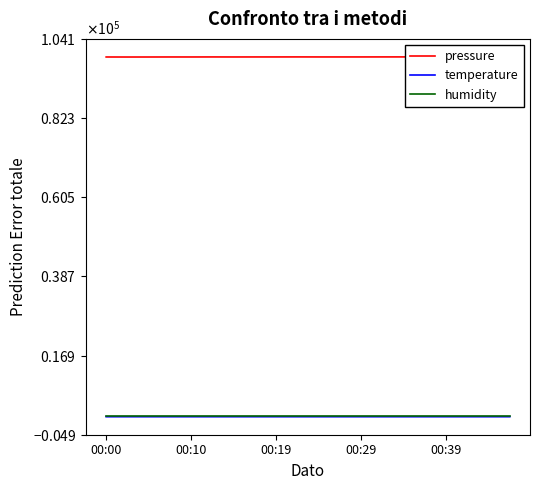

Is the value of humidity at 00:00 greater than the value of pressure at 7?

No